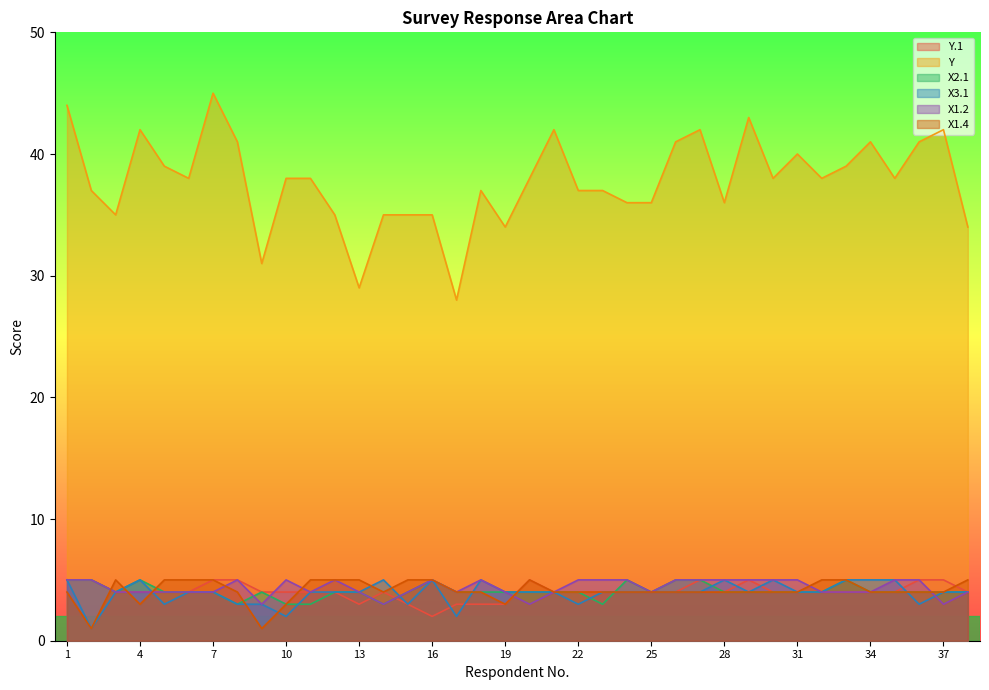

Reading left to right, transcribe all the data shown in this chart.

Y.1: 1=5	2=5	3=4	4=4	5=4	6=4	7=5	8=5	9=4	10=4	11=4	12=4	13=3	14=4	15=3	16=2	17=3	18=3	19=3	20=5	21=4	22=4	23=4	24=4	25=4	26=4	27=5	28=4	29=5	30=4	31=4	32=4	33=4	34=4	35=4	36=5	37=5	38=4
Y: 1=44	2=37	3=35	4=42	5=39	6=38	7=45	8=41	9=31	10=38	11=38	12=35	13=29	14=35	15=35	16=35	17=28	18=37	19=34	20=38	21=42	22=37	23=37	24=36	25=36	26=41	27=42	28=36	29=43	30=38	31=40	32=38	33=39	34=41	35=38	36=41	37=42	38=34
X2.1: 1=5	2=5	3=4	4=5	5=4	6=4	7=4	8=3	9=4	10=3	11=3	12=4	13=4	14=3	15=4	16=5	17=4	18=4	19=4	20=4	21=4	22=4	23=3	24=5	25=4	26=5	27=5	28=4	29=4	30=4	31=4	32=4	33=5	34=4	35=4	36=4	37=4	38=4
X3.1: 1=5	2=1	3=4	4=5	5=3	6=4	7=4	8=3	9=3	10=2	11=4	12=4	13=4	14=5	15=3	16=5	17=2	18=5	19=4	20=4	21=4	22=3	23=4	24=4	25=4	26=4	27=4	28=5	29=4	30=5	31=4	32=4	33=5	34=5	35=5	36=3	37=4	38=4
X1.2: 1=5	2=5	3=4	4=4	5=4	6=4	7=4	8=5	9=3	10=5	11=4	12=5	13=4	14=3	15=4	16=5	17=4	18=5	19=4	20=3	21=4	22=5	23=5	24=5	25=4	26=5	27=5	28=5	29=5	30=5	31=5	32=4	33=4	34=4	35=5	36=5	37=3	38=4
X1.4: 1=4	2=1	3=5	4=3	5=5	6=5	7=5	8=4	9=1	10=3	11=5	12=5	13=5	14=4	15=5	16=5	17=4	18=4	19=3	20=5	21=4	22=4	23=4	24=4	25=4	26=4	27=4	28=4	29=4	30=4	31=4	32=5	33=5	34=4	35=4	36=4	37=4	38=5